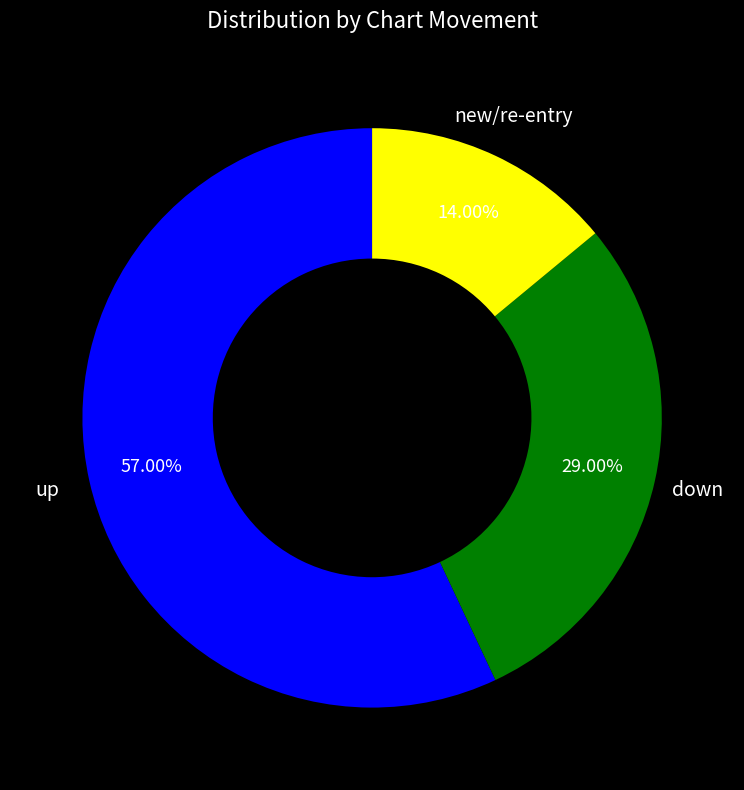

Does any single category account for the majority?

Yes